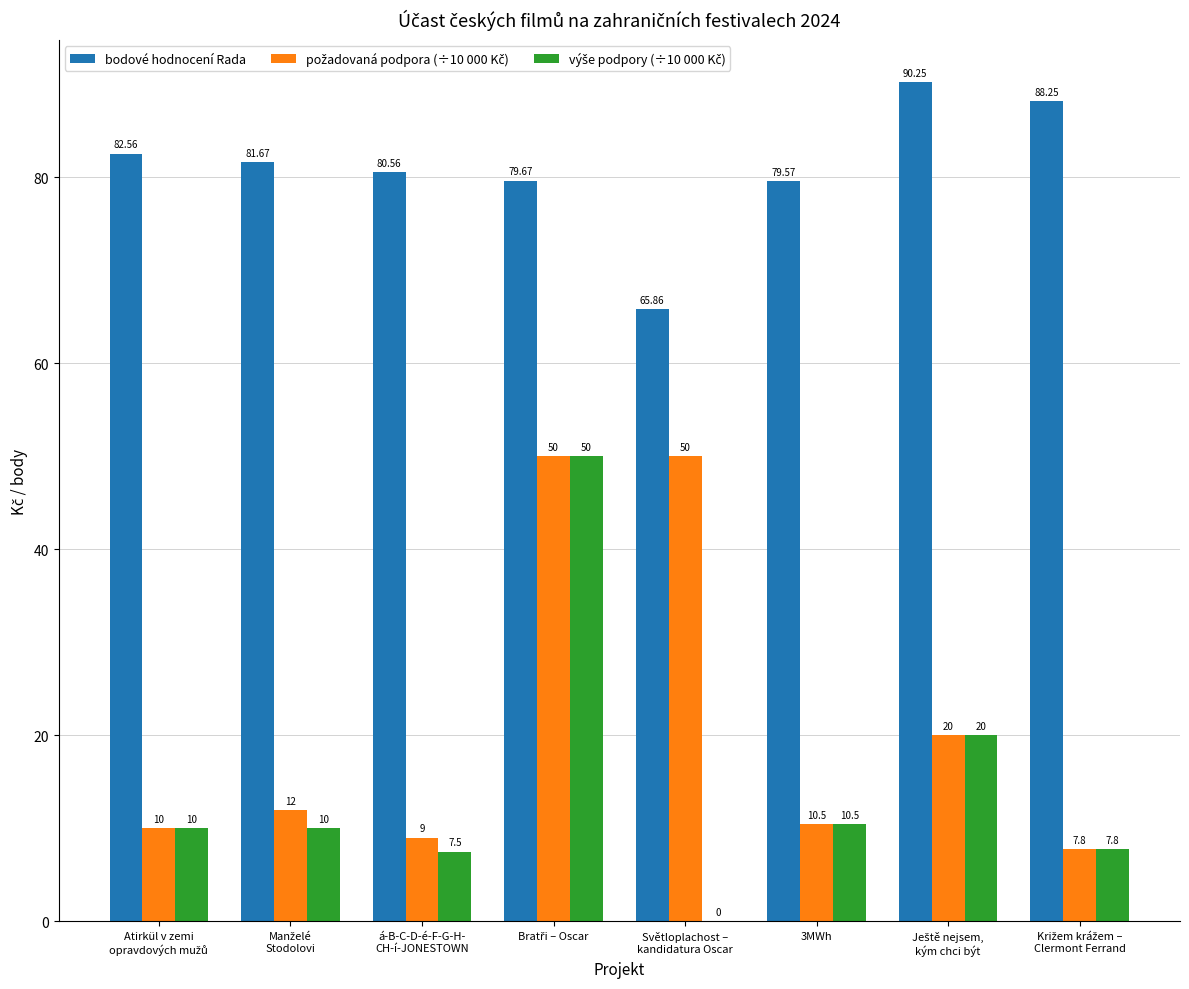

Which series has the largest total across all categories?

bodové hodnocení Rada